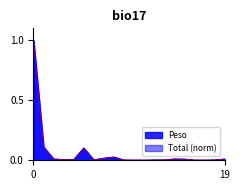

What is the maximum value shown in the chart?

1.0